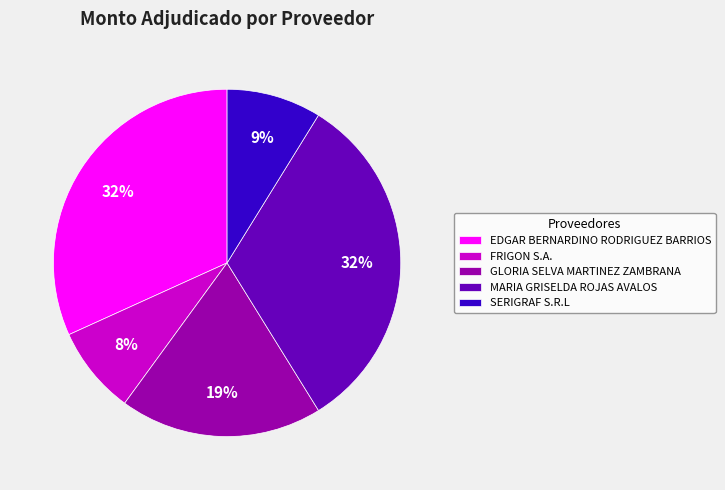

Which category has the smallest portion of the pie?

FRIGON S.A.